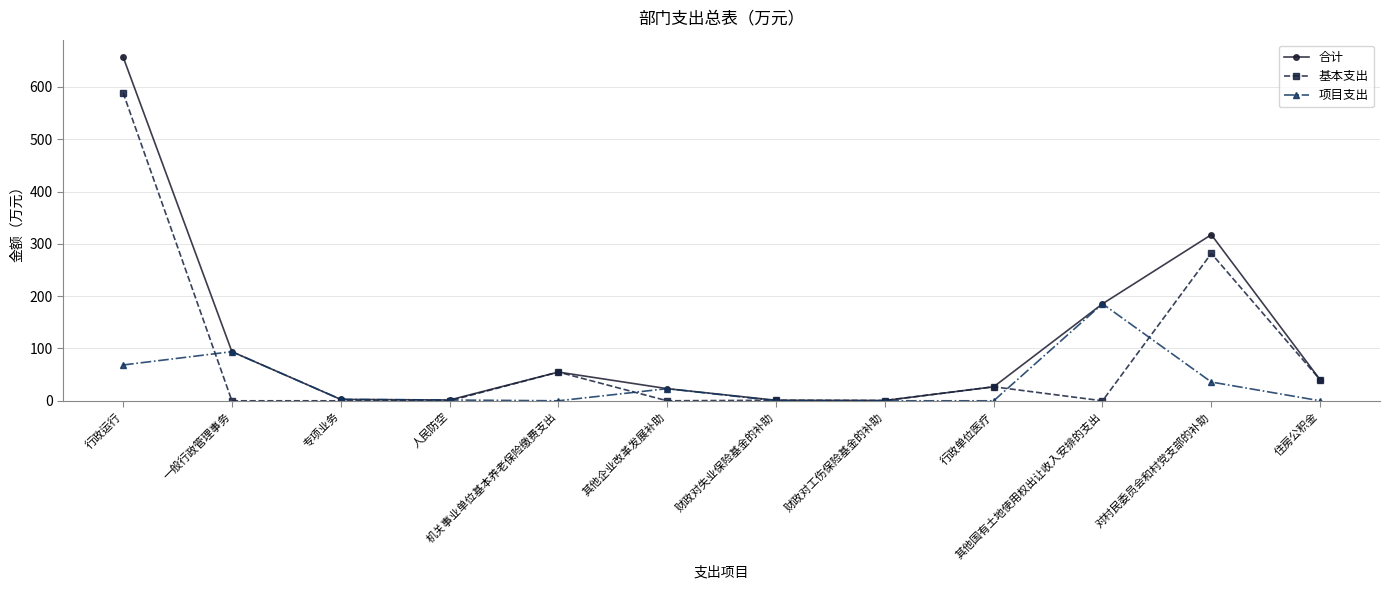

True or false: 基本支出 has a value of 54.9 at 机关事业单位基本养老保险缴费支出.

True